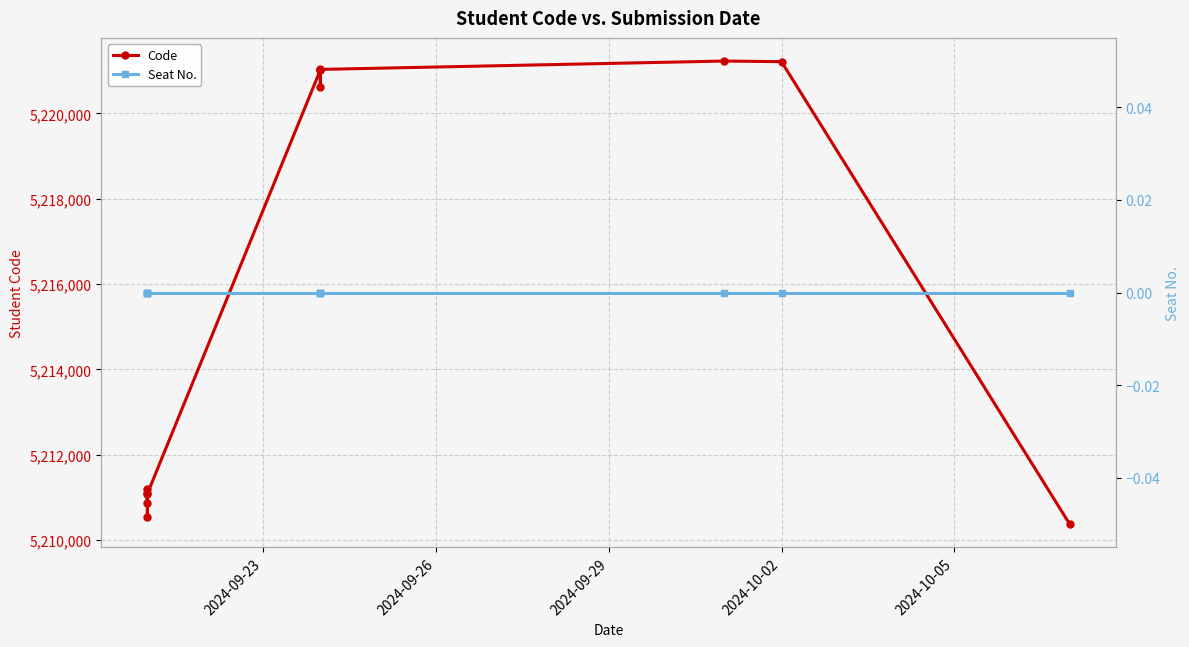

What position from the right is 2024-09-23?

12